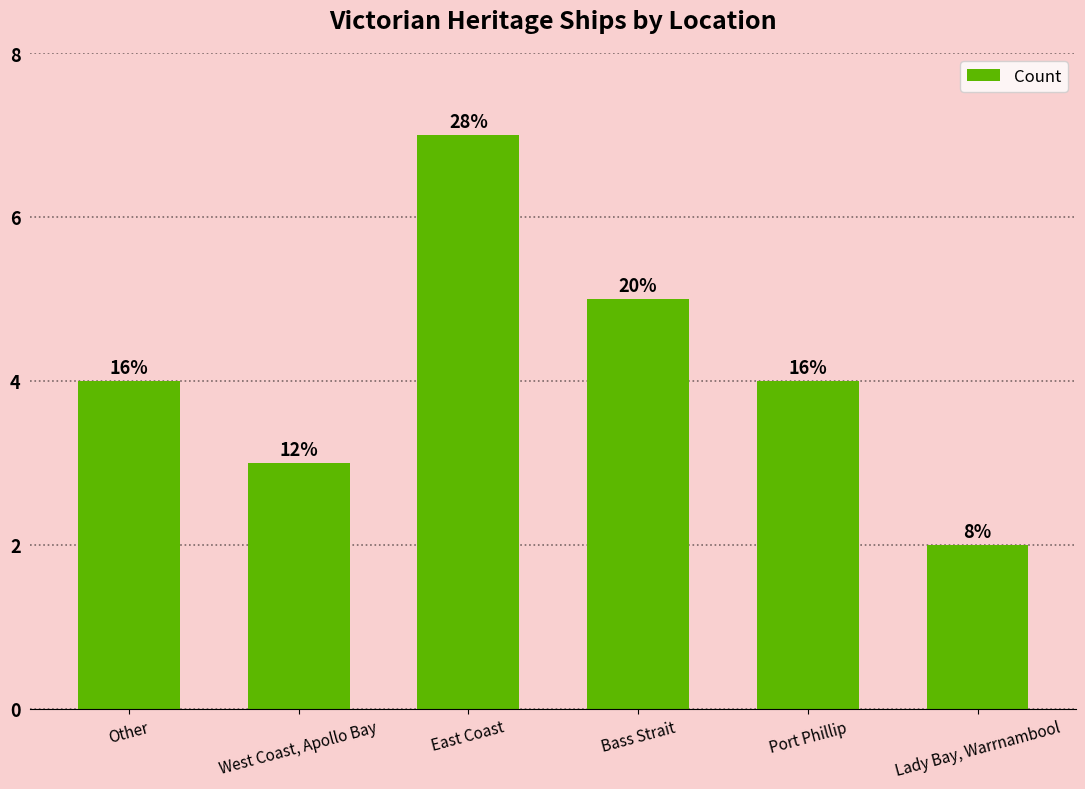

Where does the data first go above 4?

East Coast